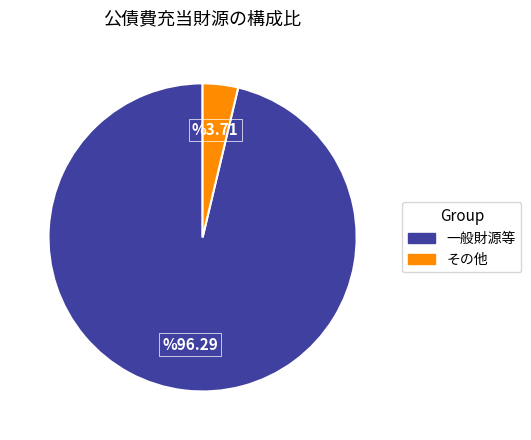

Is there a majority slice in this chart?

Yes